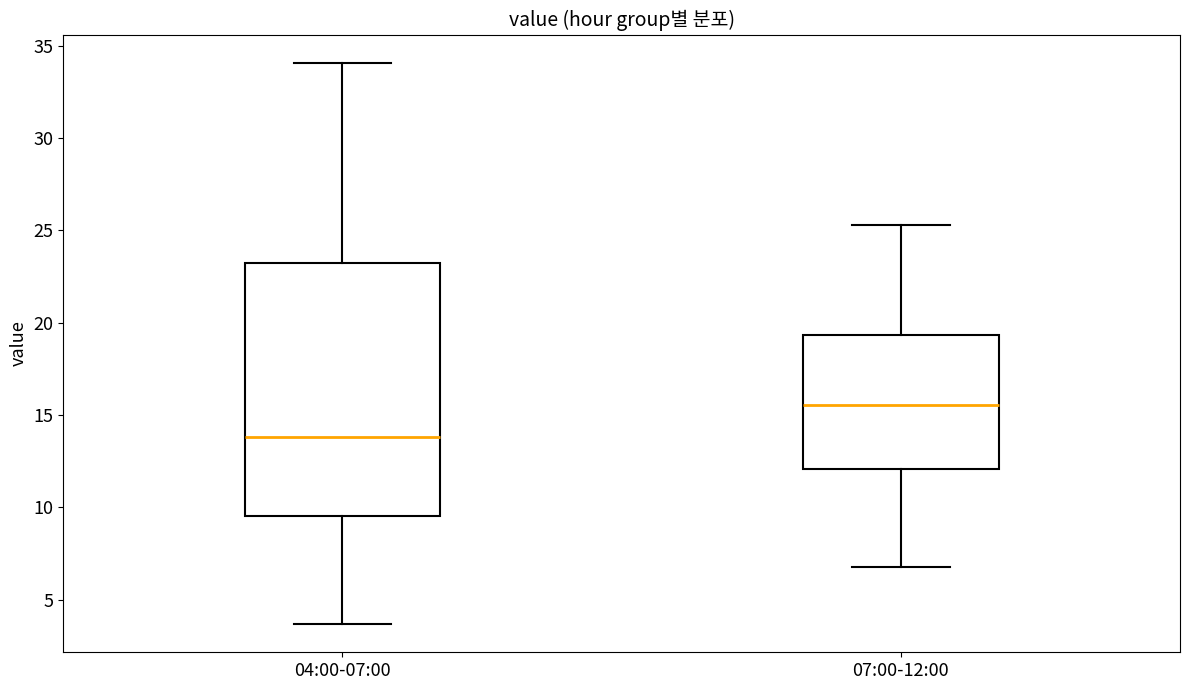

Reading left to right, read every box against the y-axis: the position of its median line, the range the box covers, and the ends of its whiskers. The values are not printed on the chart, so give them approximately, as read against the axis.

04:00-07:00: median 14.0, box 9.5 to 23.0, whiskers 3.5 to 34.0
07:00-12:00: median 15.5, box 12.0 to 19.5, whiskers 7.0 to 25.5